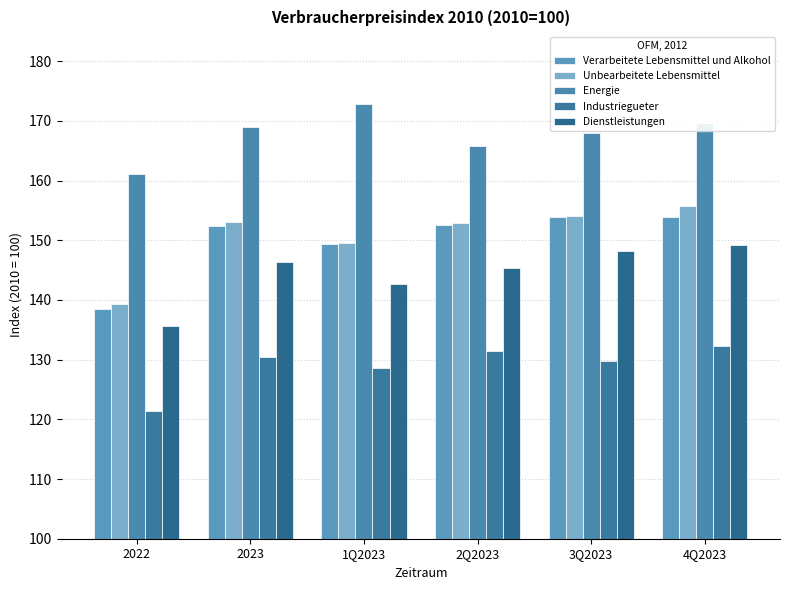

How many bars are there in total?

30